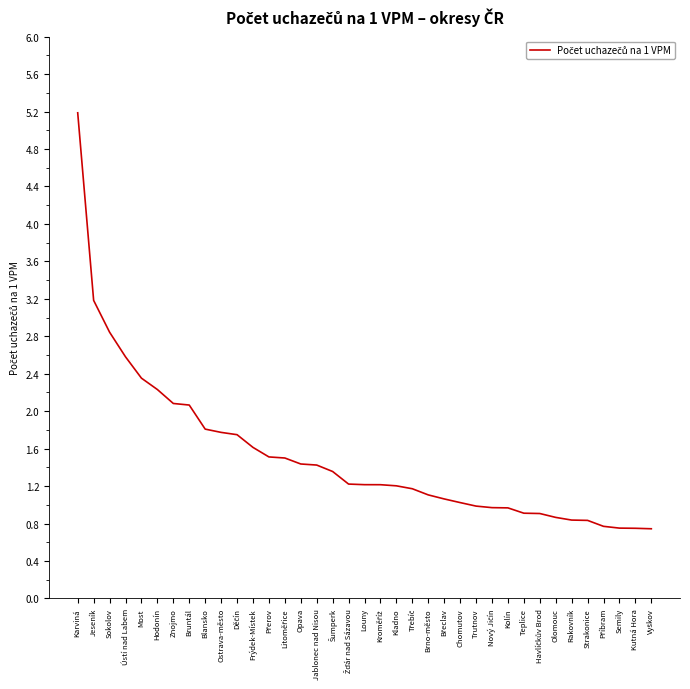

Read the value at Ústí nad Labem.

2.6